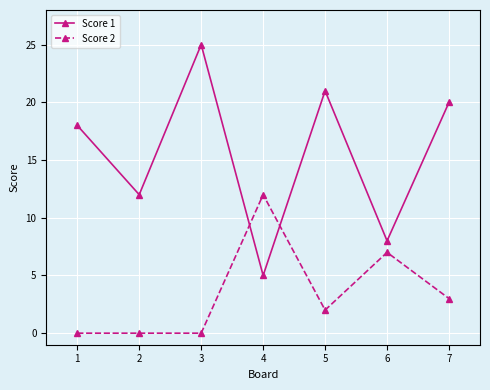

Between 1 and 3, which series saw the biggest shift?

Score 1